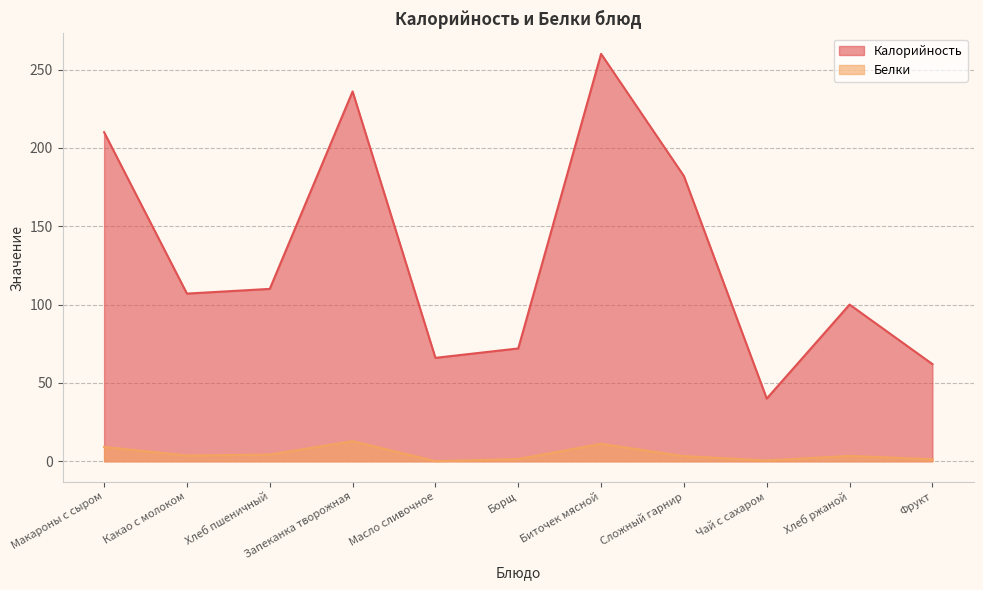

What is the difference between the maximum and minimum values in the Белки series?

12.7